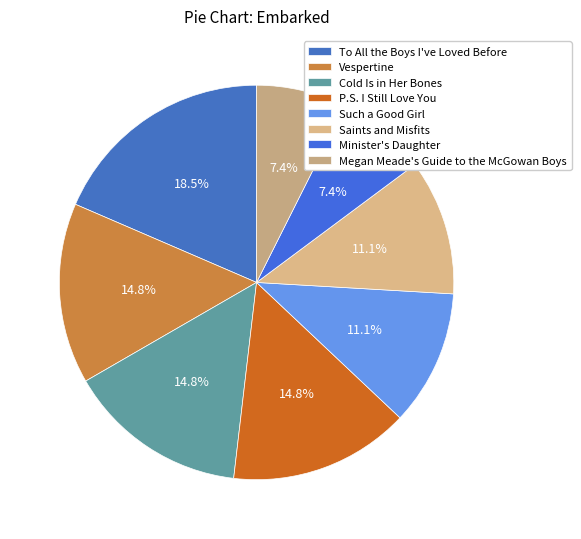

Is there any slice that represents more than half of the pie?

No